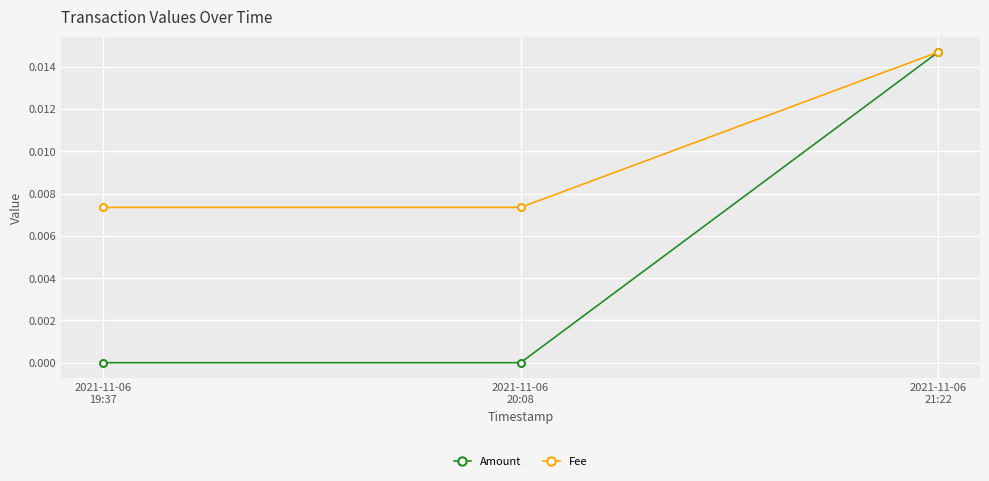

List the series in order of their overall mean, highest first.

Fee, Amount